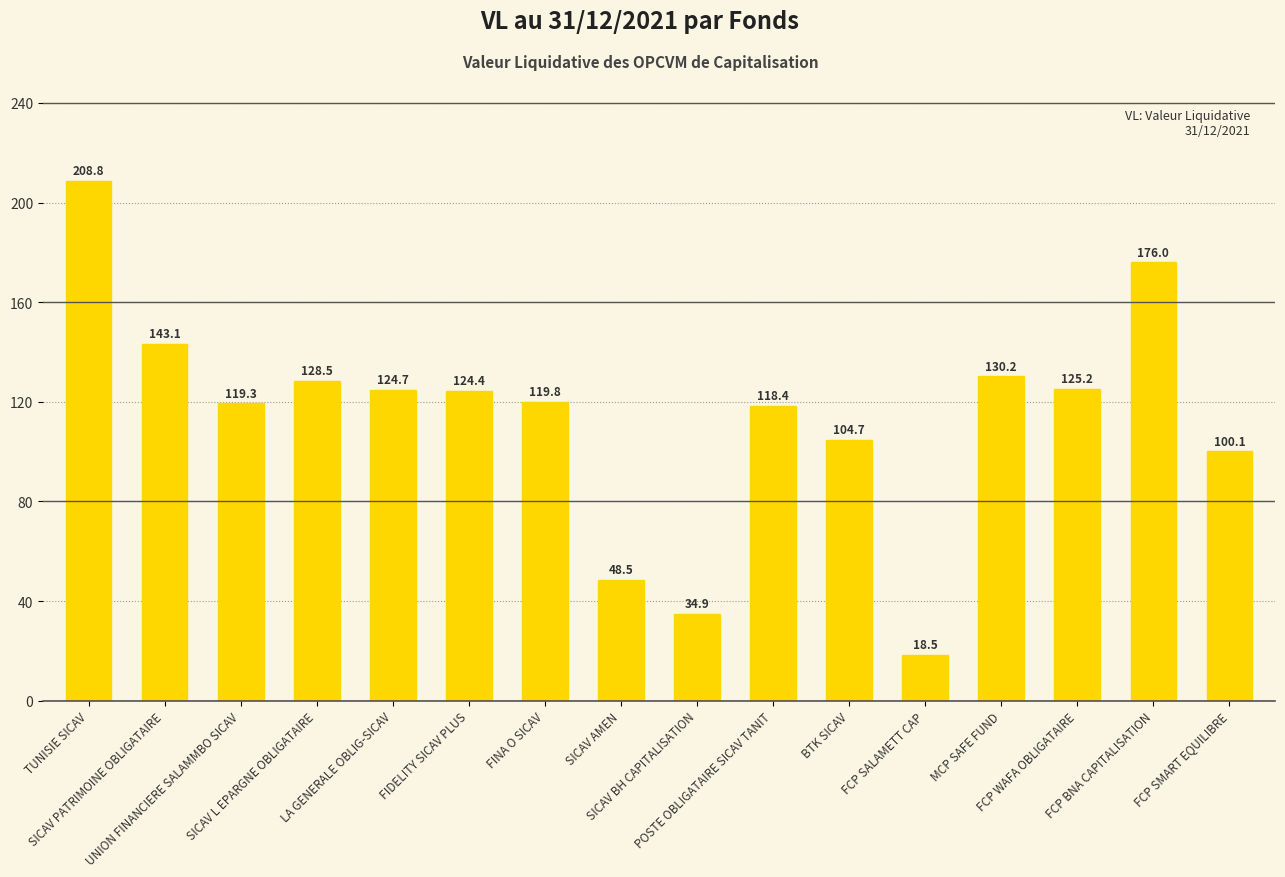

What is the average value?

114.1